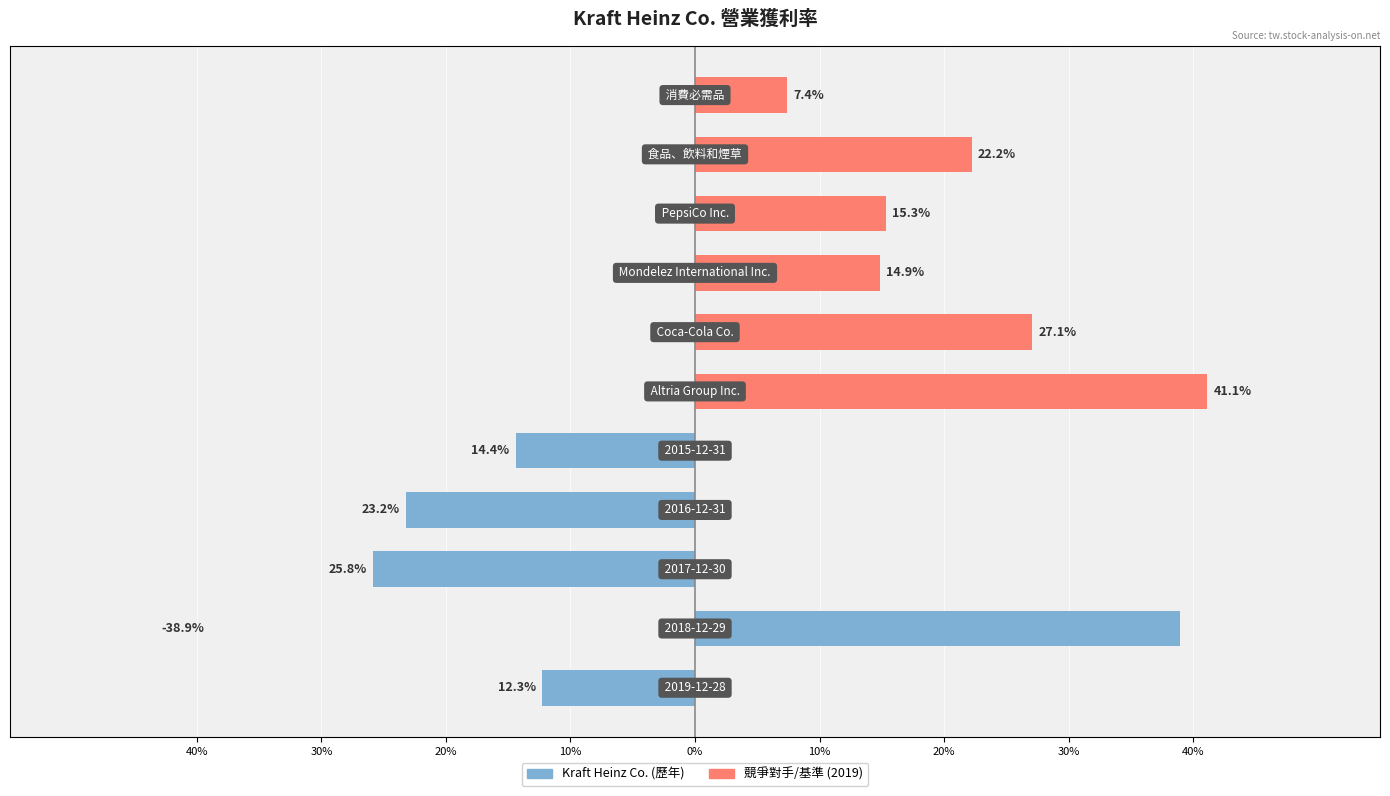

What is the average value of the Altria Group Inc. series?

0.1